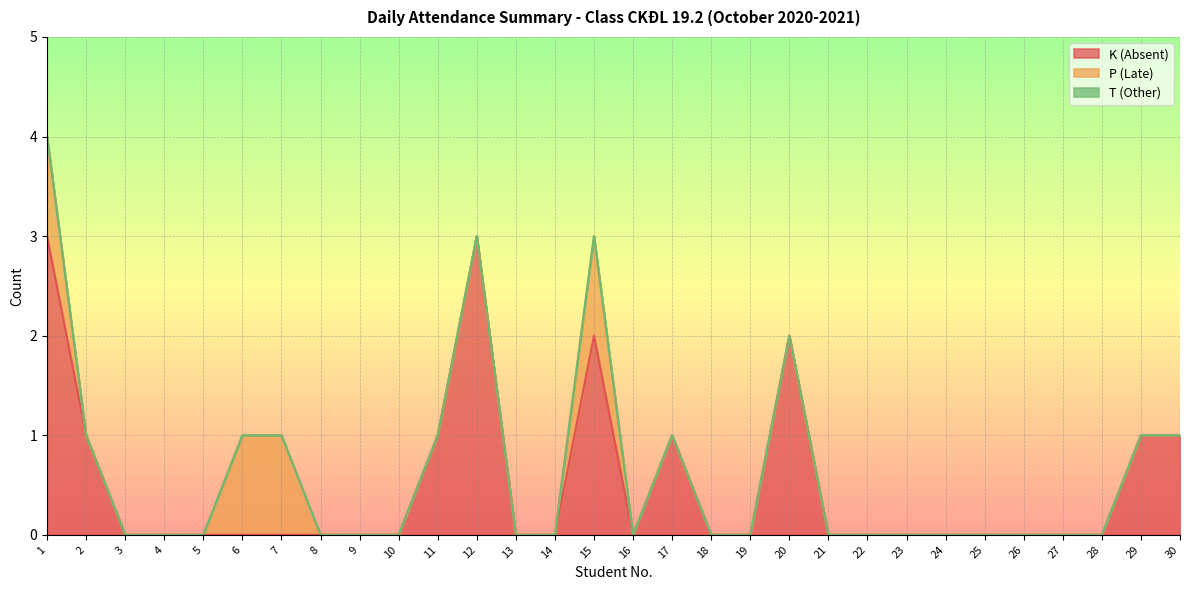

Rank the categories by K (Absent) value from lowest to highest.

3, 4, 5, 6, 7, 8, 9, 10, 13, 14, 16, 18, 19, 21, 22, 23, 24, 25, 26, 27, 28, 2, 11, 17, 29, 30, 15, 20, 1, 12